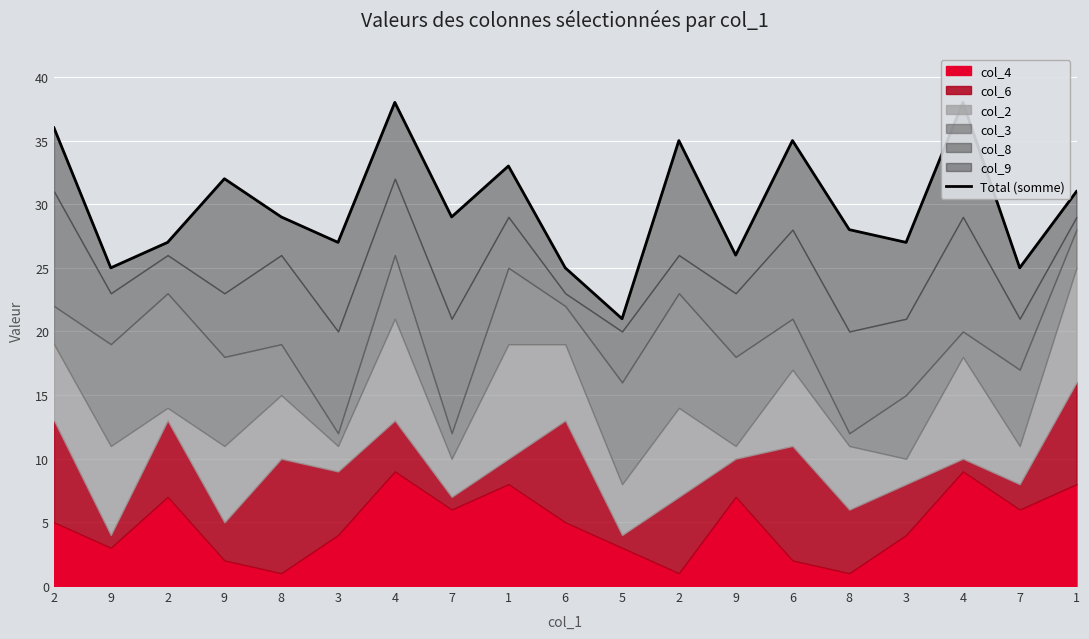

Is it true that the value at 9 is 26?

True